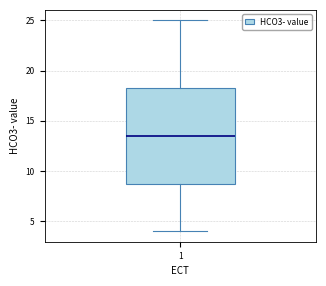

Where does the lower whisker of the box at x = 1 end on the y-axis? The values are not printed on the chart, so give them approximately, as read against the axis.

4.0